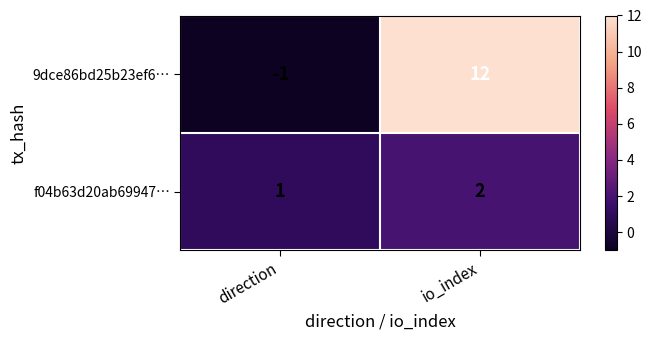

Reading right to left, transcribe all the data shown in this chart.

9dce86bd25b23ef6…: 12	-1
f04b63d20ab69947…: 2	1